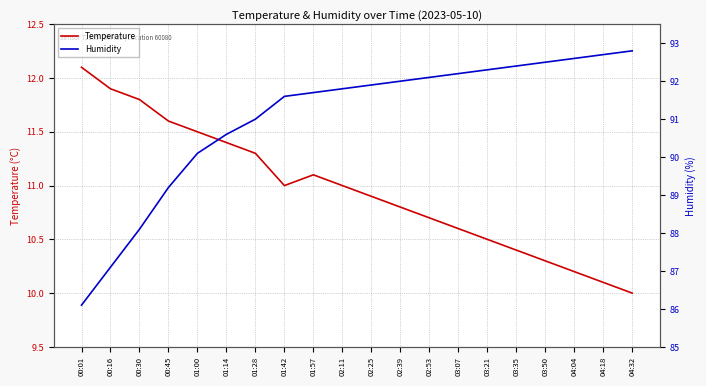

What are all the series names shown in the legend?

Temperature, Humidity